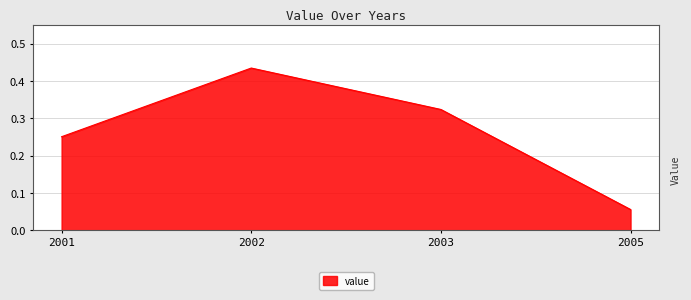

What is the sum of the values at 2002 and 2005?

0.5